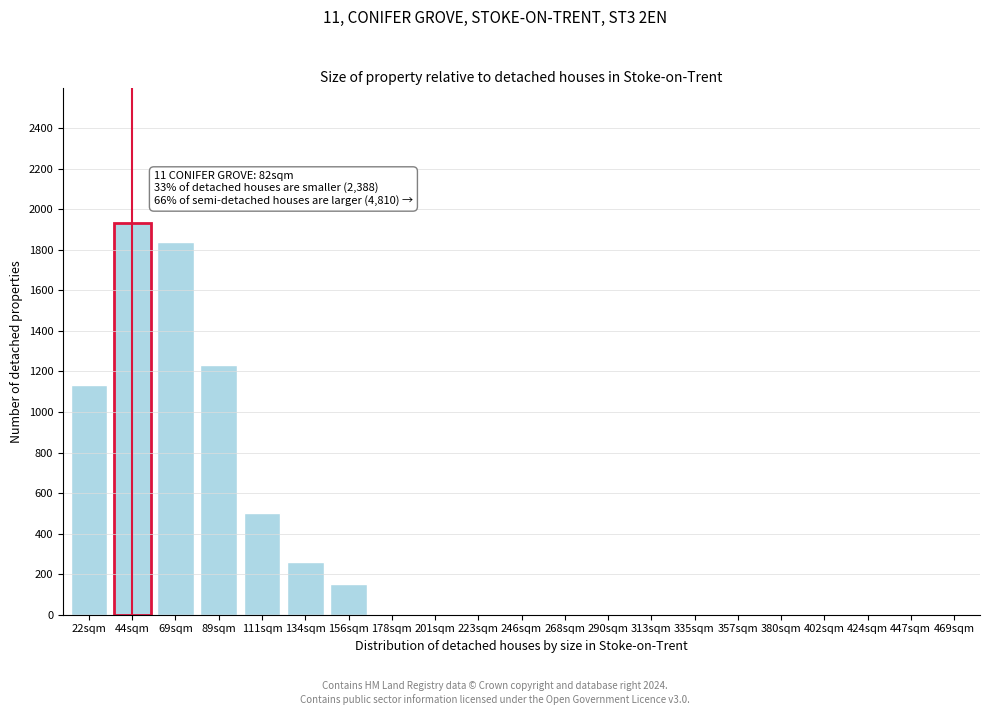

Reading left to right, transcribe all the data shown in this chart.

22sqm=1135	44sqm=1930	69sqm=1840	89sqm=1230	111sqm=500	134sqm=260	156sqm=150	178sqm=0	201sqm=0	223sqm=0	246sqm=0	268sqm=0	290sqm=0	313sqm=0	335sqm=0	357sqm=0	380sqm=0	402sqm=0	424sqm=0	447sqm=0	469sqm=0